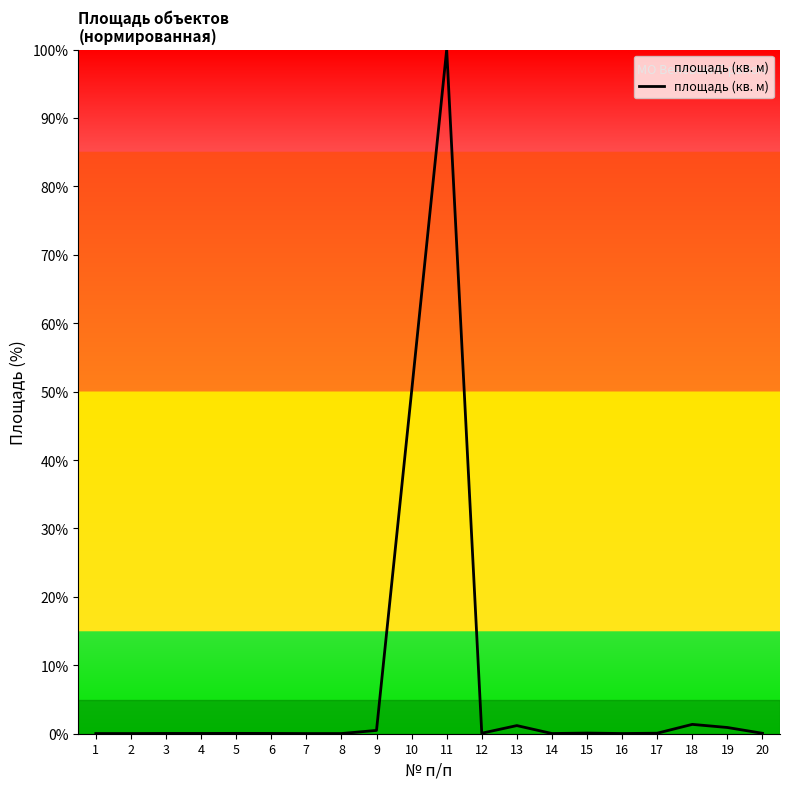

What is the difference between the second highest and second lowest values?

50.0